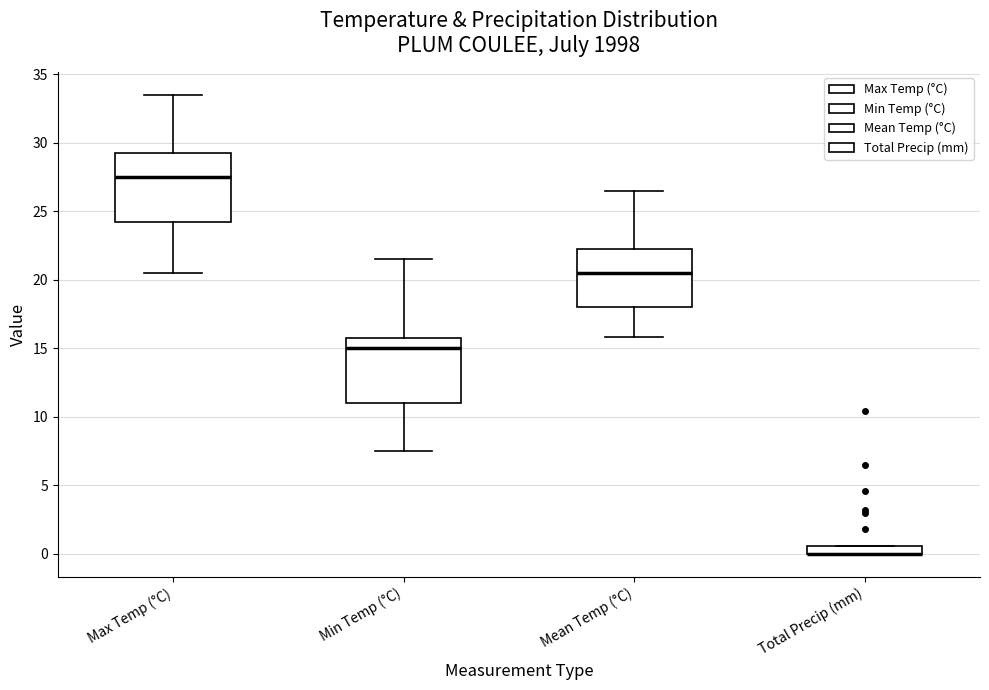

Where is the upper edge of the box for Total Precip (mm) on the y-axis? The values are not printed on the chart, so give them approximately, as read against the axis.

0.5